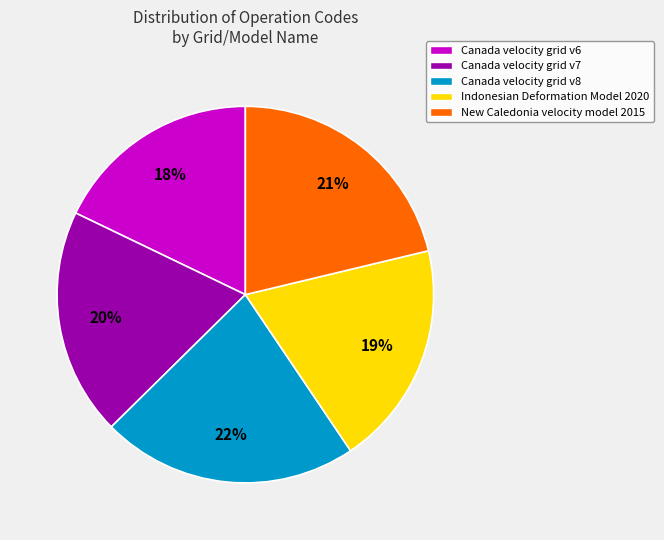

True or false: Canada velocity grid v7 accounts for 11% of the total.

False